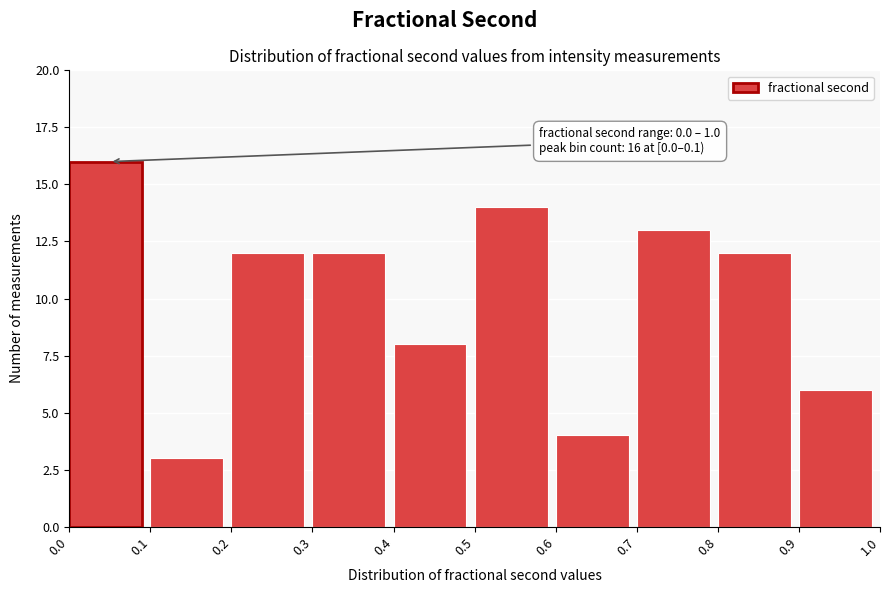

Which range on the x-axis has the tallest bar?

0.0 to 0.1